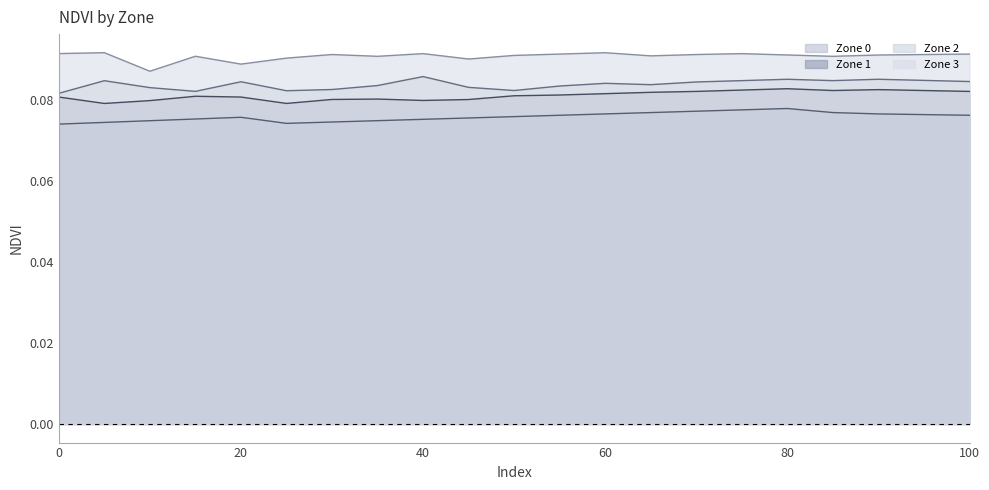

List the series in order of their overall mean, highest first.

Zone 3, Zone 2, Zone 1, Zone 0